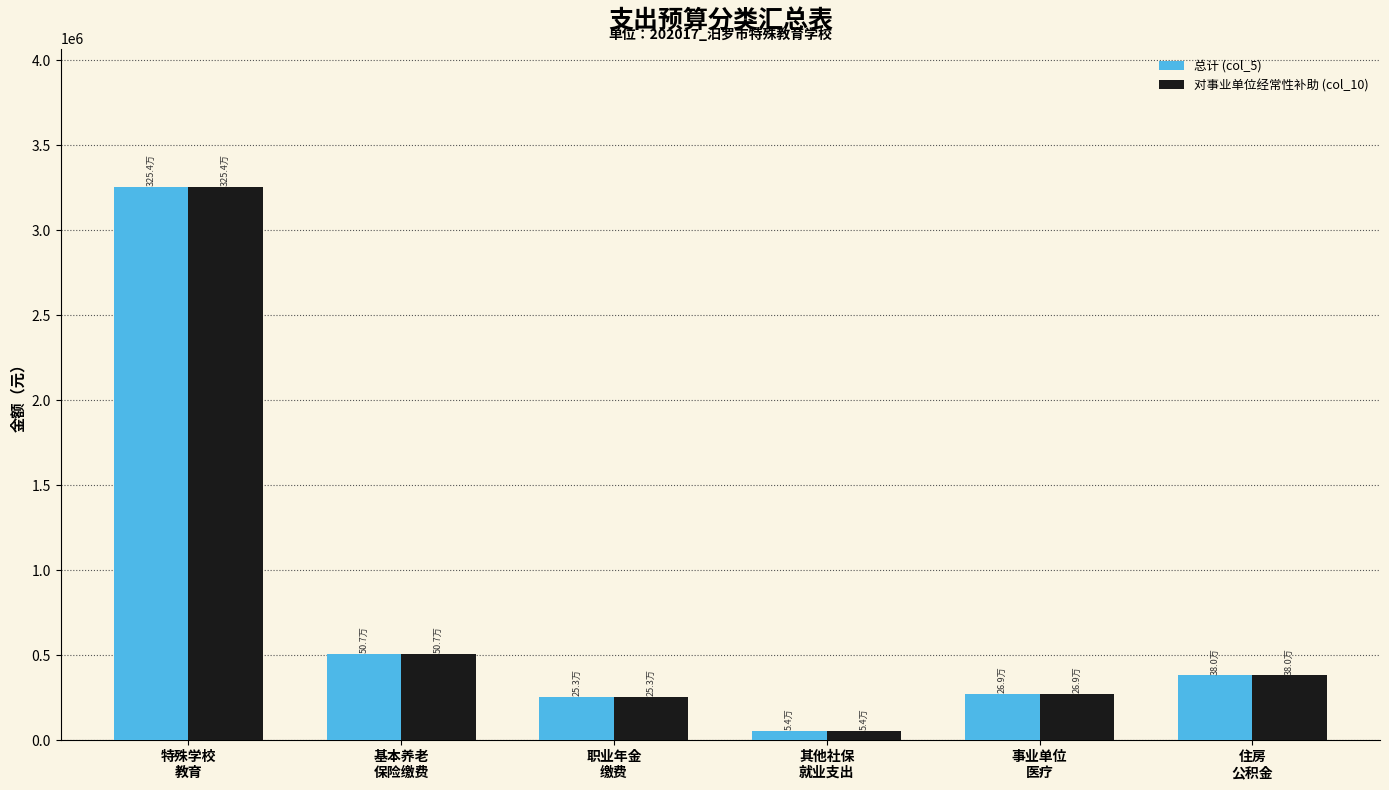

What is the difference between the maximum and minimum values in the 总计 (col_5) series?

3200609.2